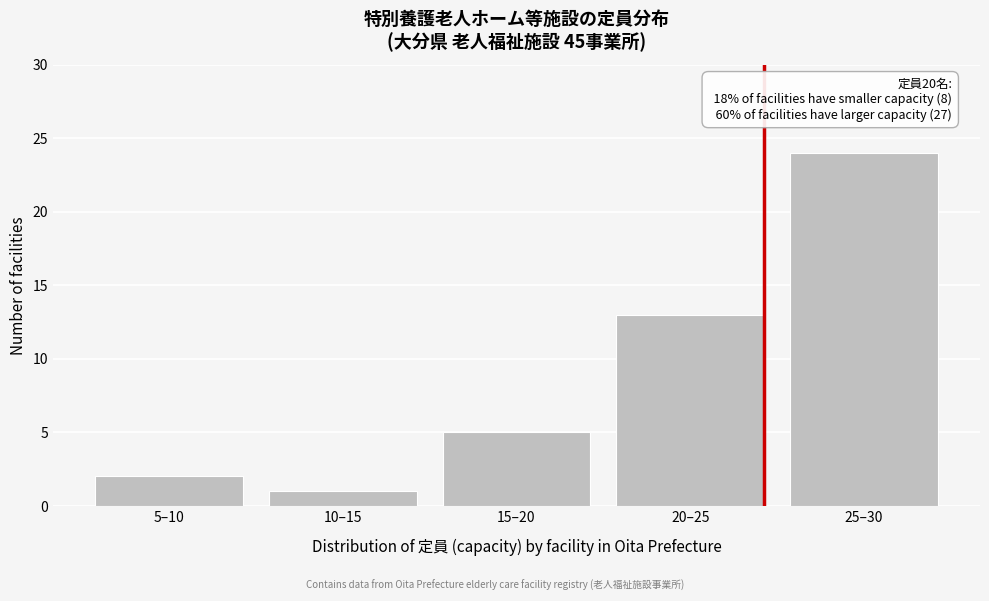

Reading left to right, transcribe all the data shown in this chart.

2	1	5	13	24